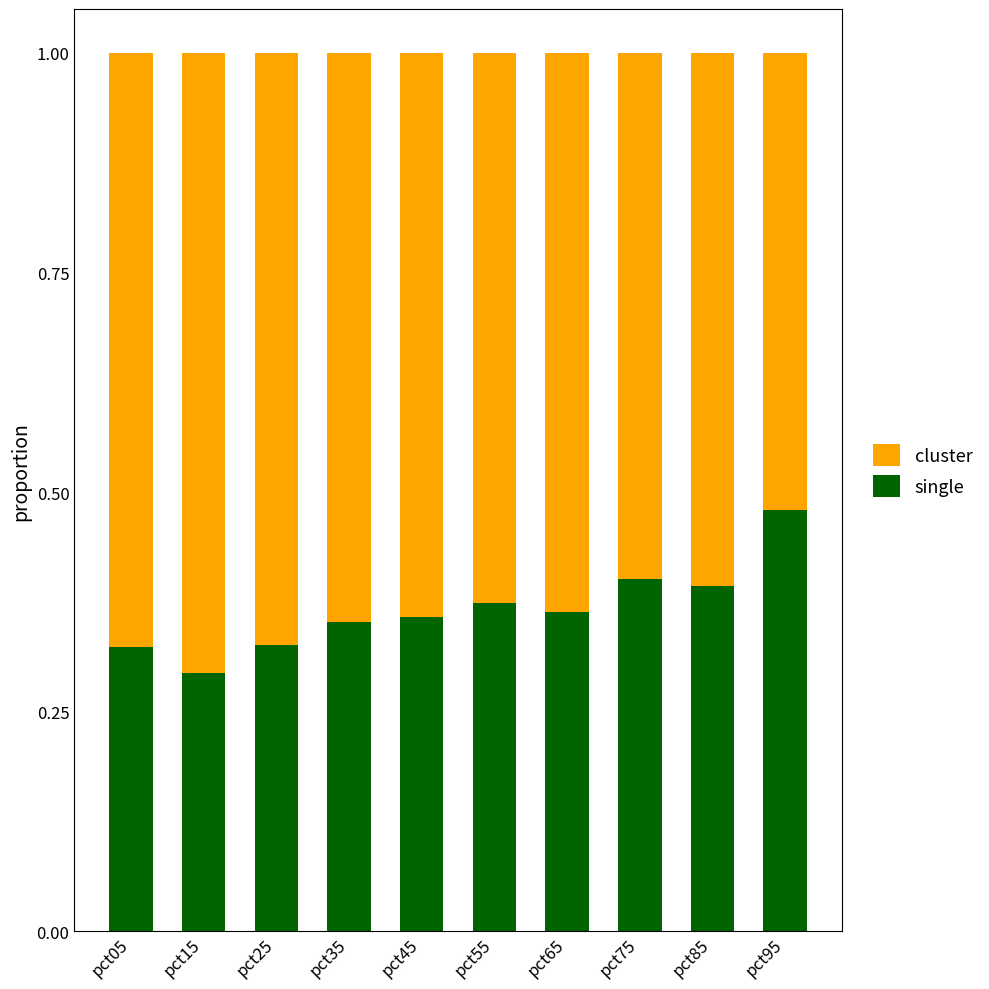

The single series shows 0.5 at pct15. True or false?

False